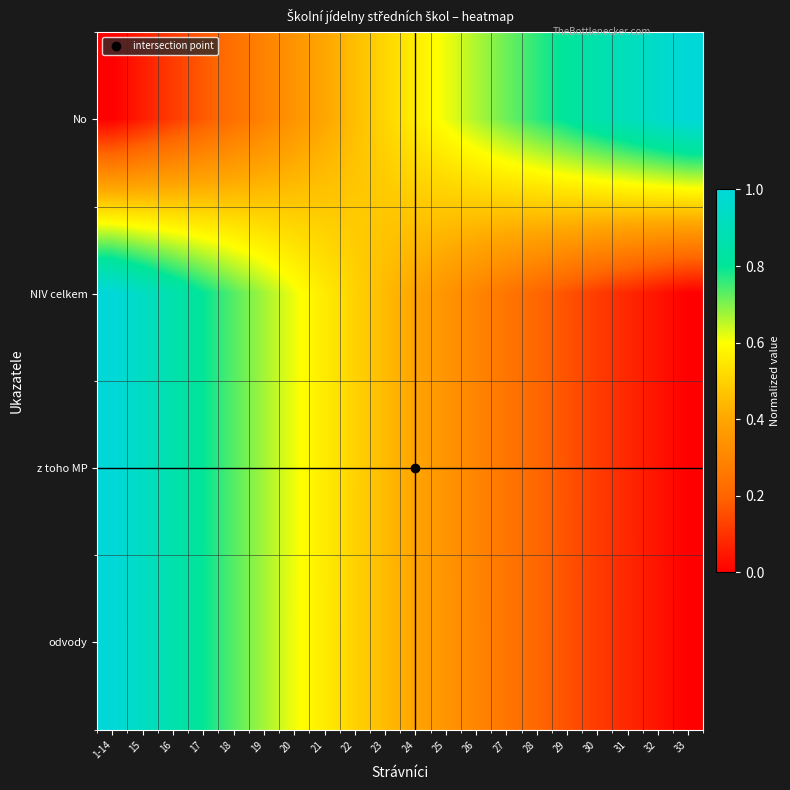

Rank the series at 15 from highest to lowest value.

z toho MP, NIV celkem, odvody, No